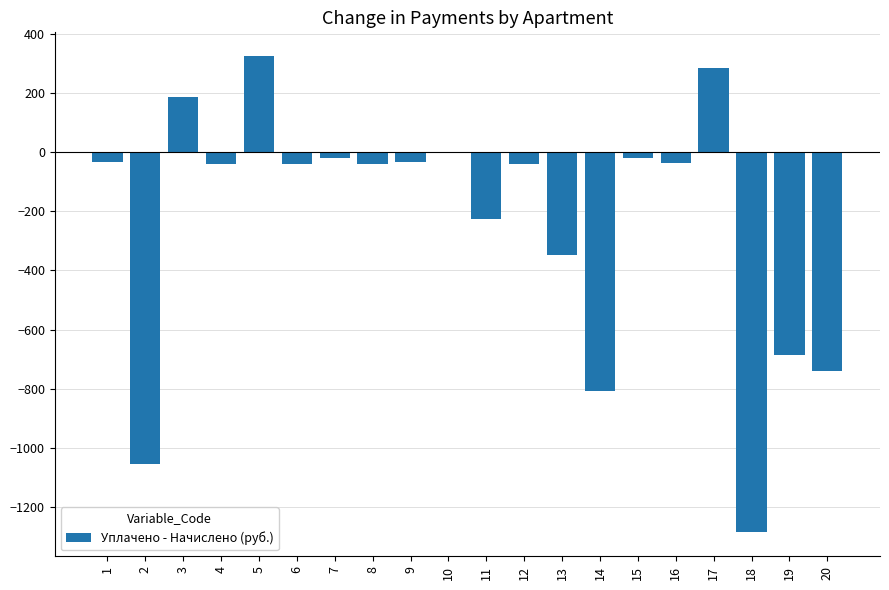

How many series are shown in this chart?

1